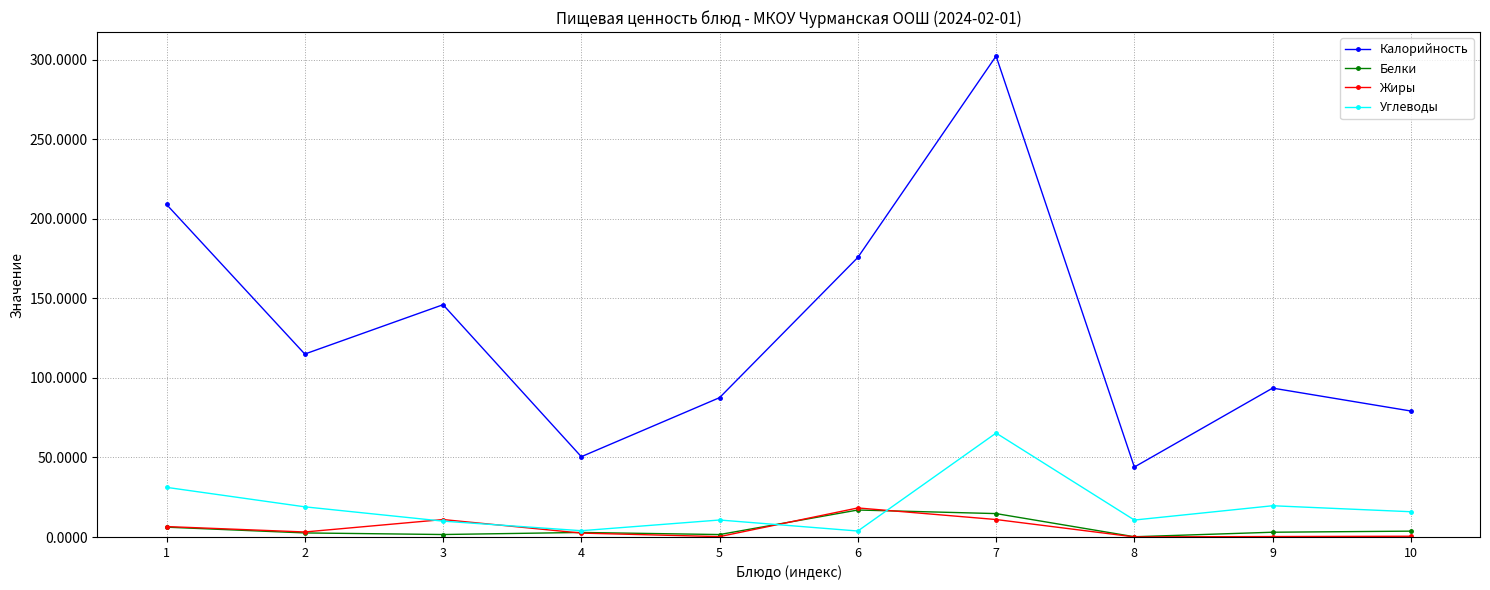

In Калорийность, how many points are higher than both neighbors (excluding endpoints)?

3